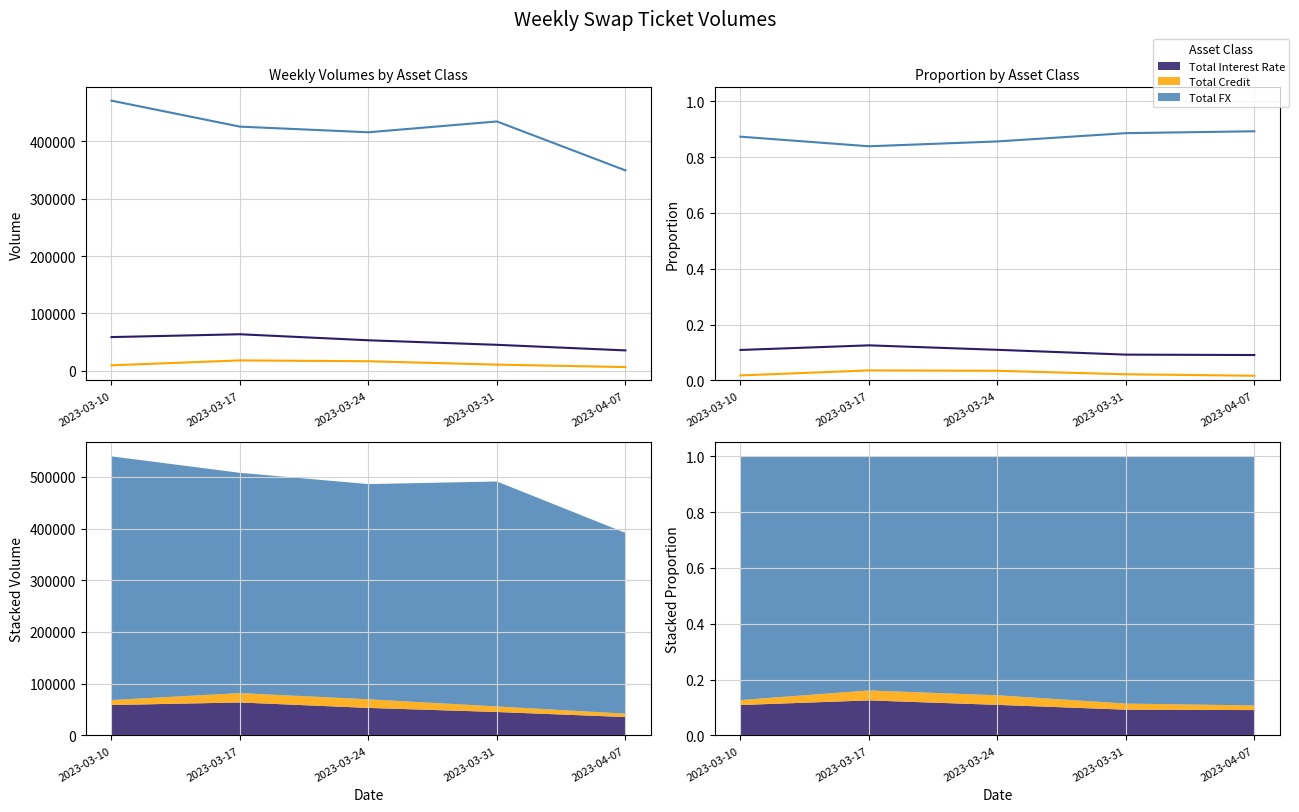

Is this an area chart (filled region under the line)?

No